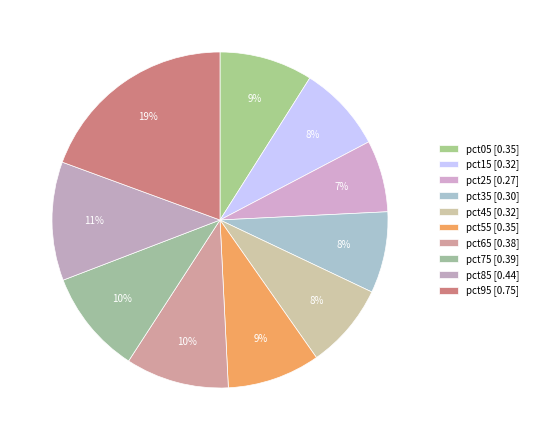

Is the sum of pct15 and pct05 greater than half?

No